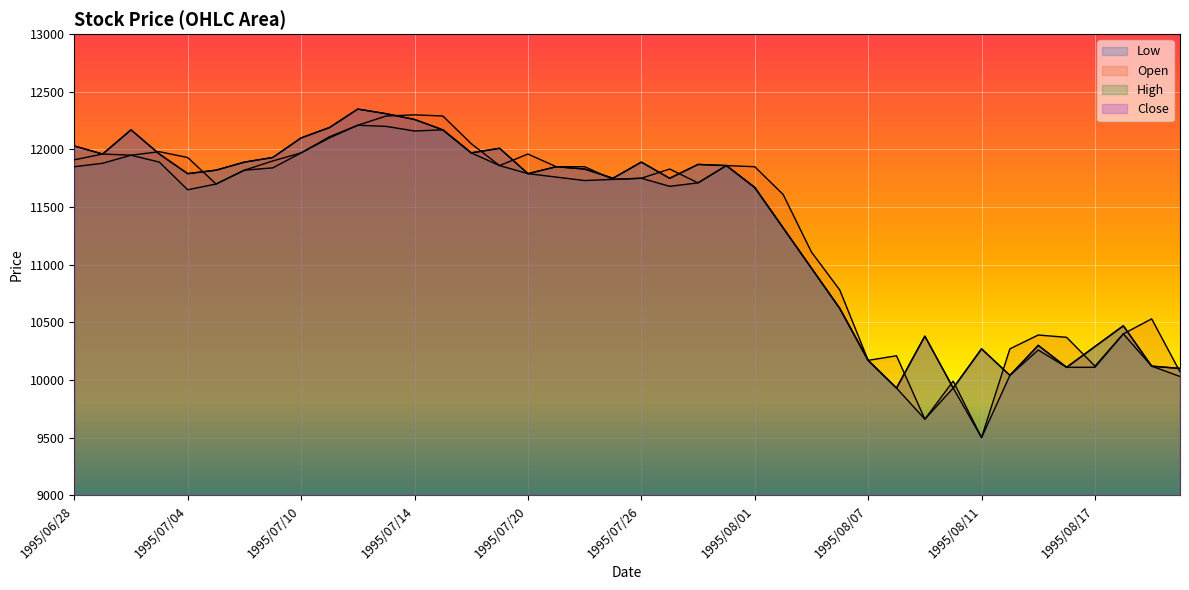

How many data points does each series have?

40